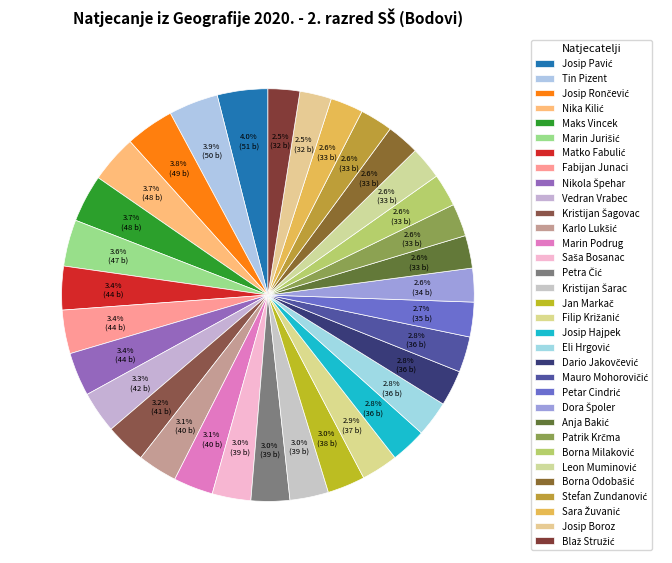

Which category has the biggest portion of the pie?

Josip Pavić